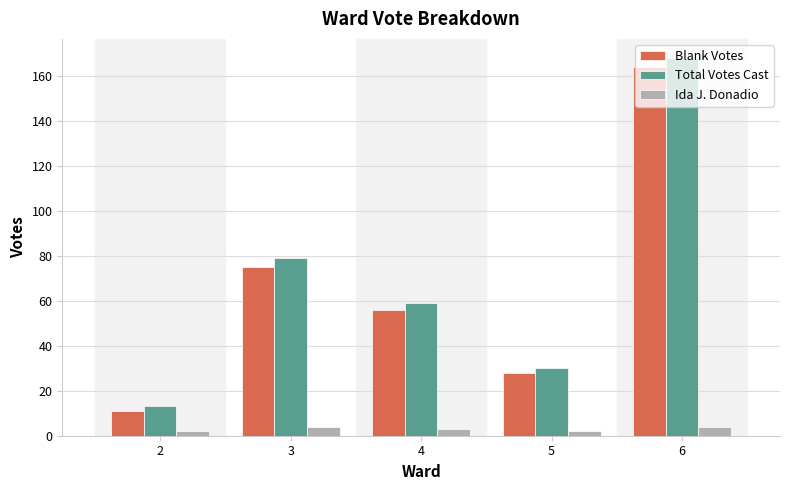

Is it true that Ida J. Donadio equals 2 at 5?

True